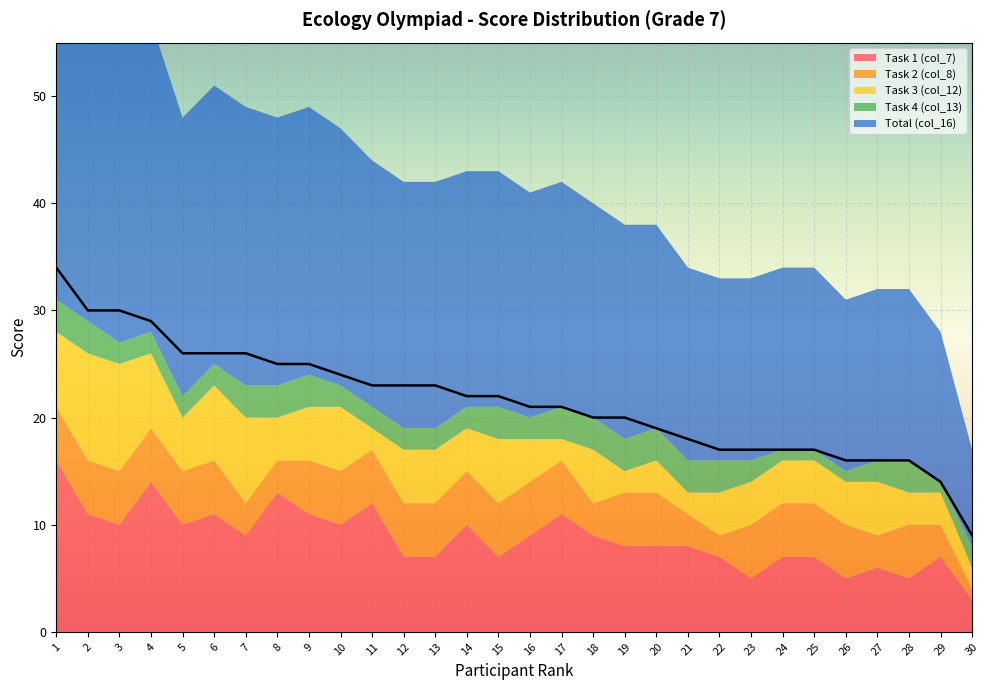

What is the approximate value of Task 4 (col_13) at 2?

3